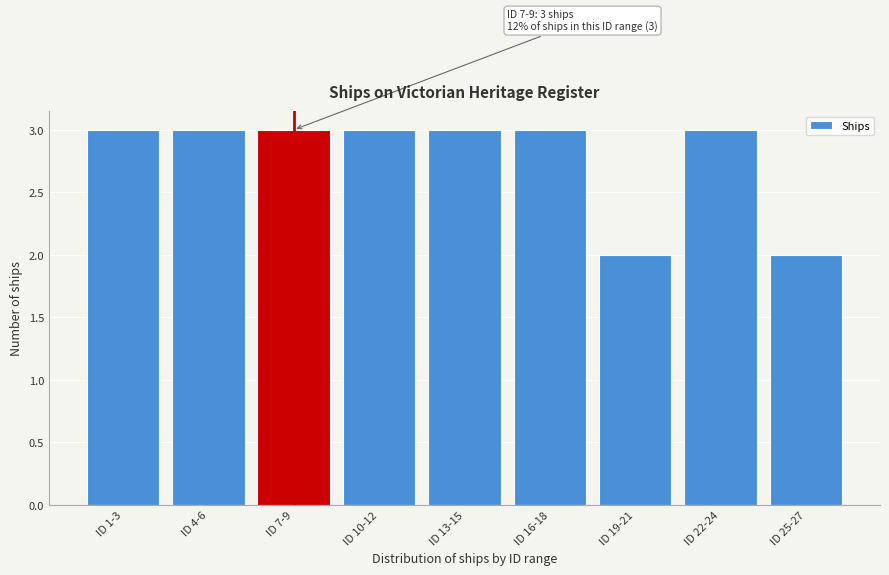

Reading right to left, what are all the values shown in this chart?

2	3	2	3	3	3	3	3	3